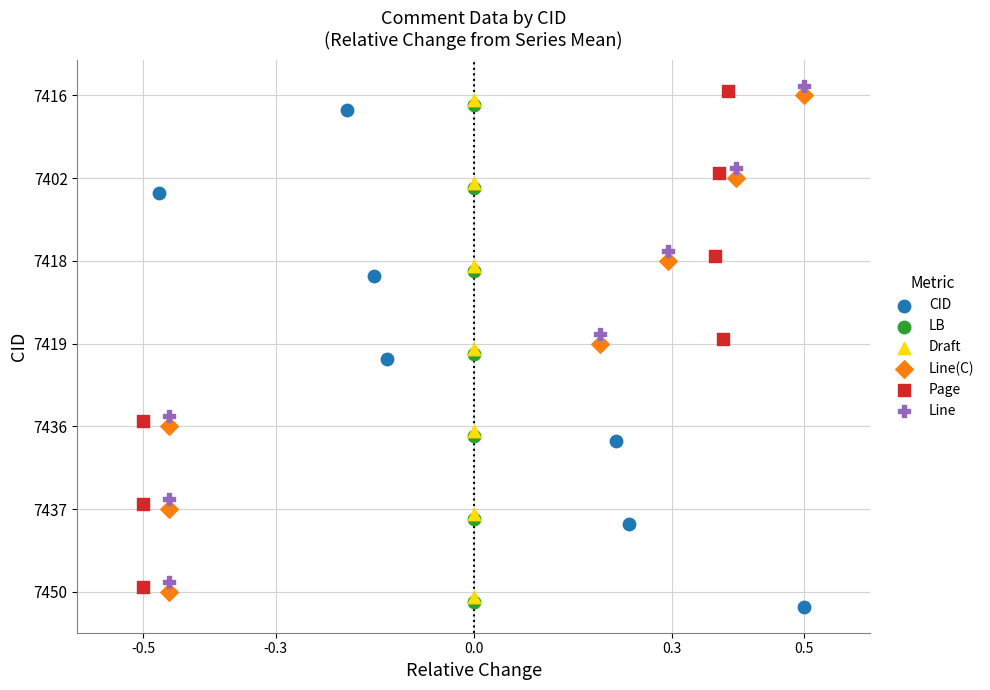

What are all the series names shown in the legend?

CID, LB, Draft, Line(C), Page, Line